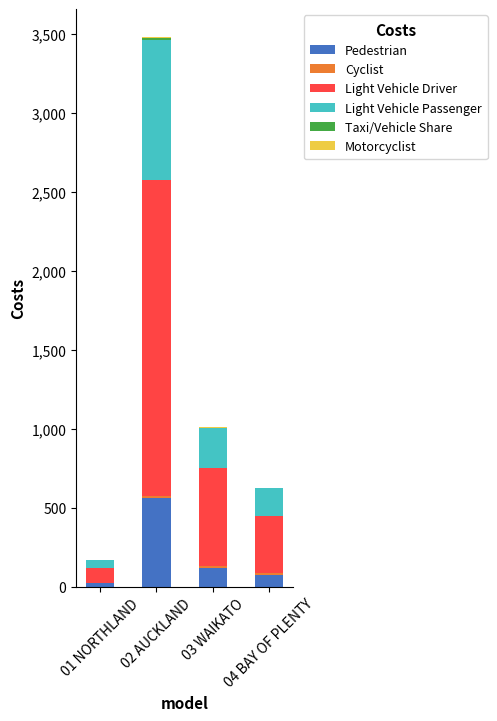

What is the highest value of the Pedestrian series?

563.2